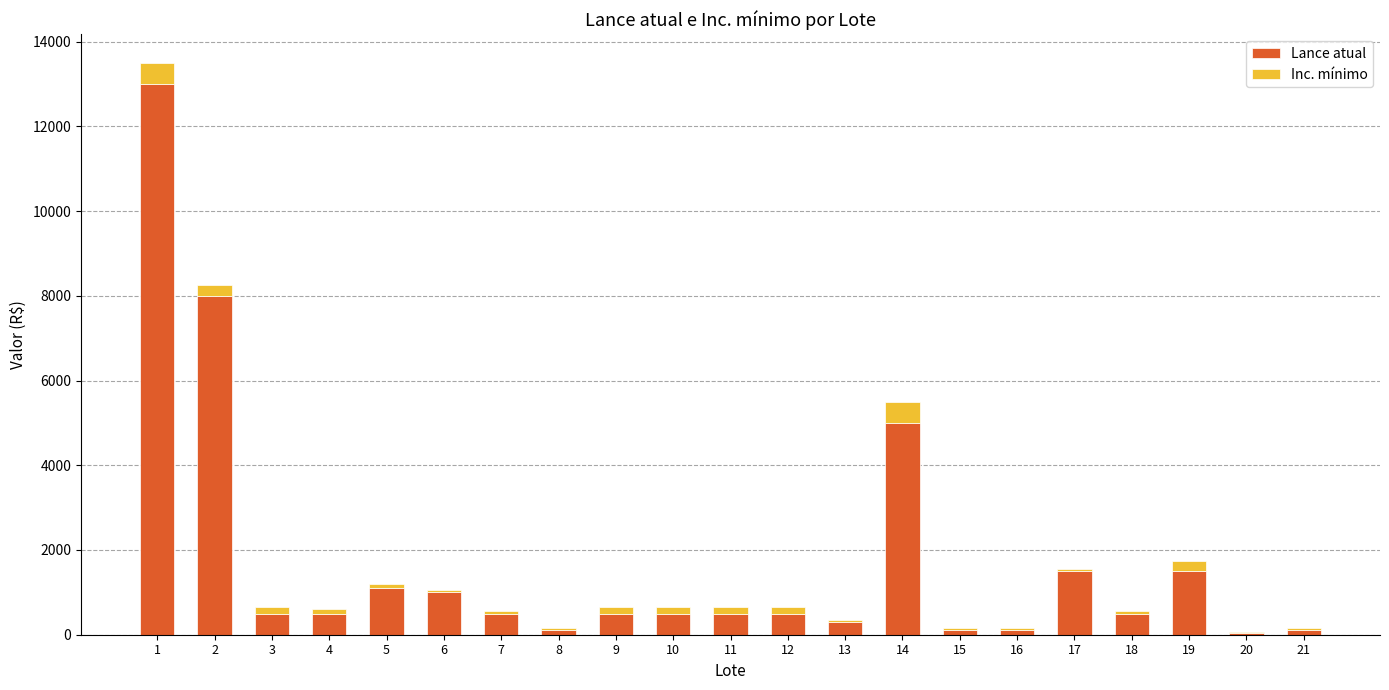

The value of Lance atual at 17 is 1500. True or false?

True